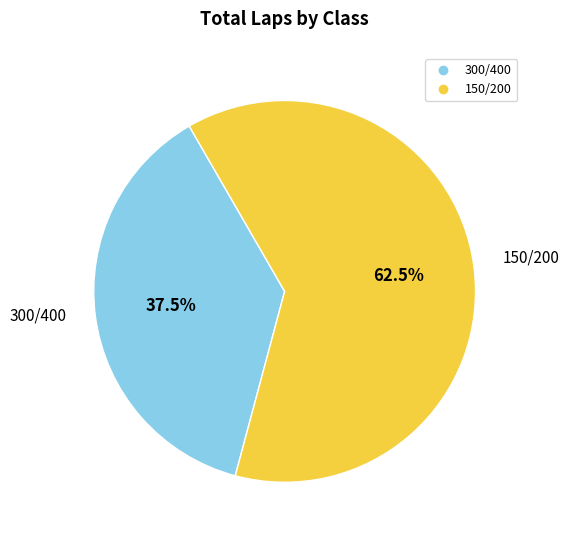

Count the number of slices in the pie.

2